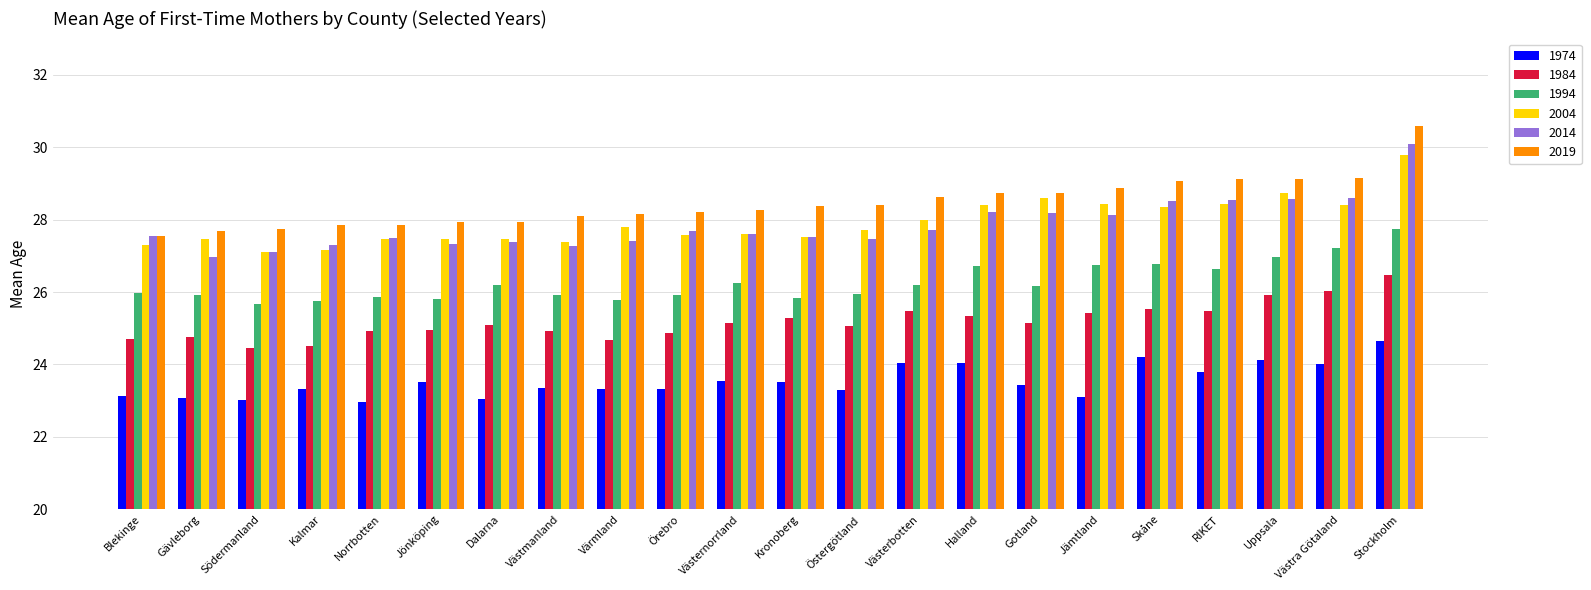

Between Södermanland and Jämtland, which series saw the biggest shift?

2004